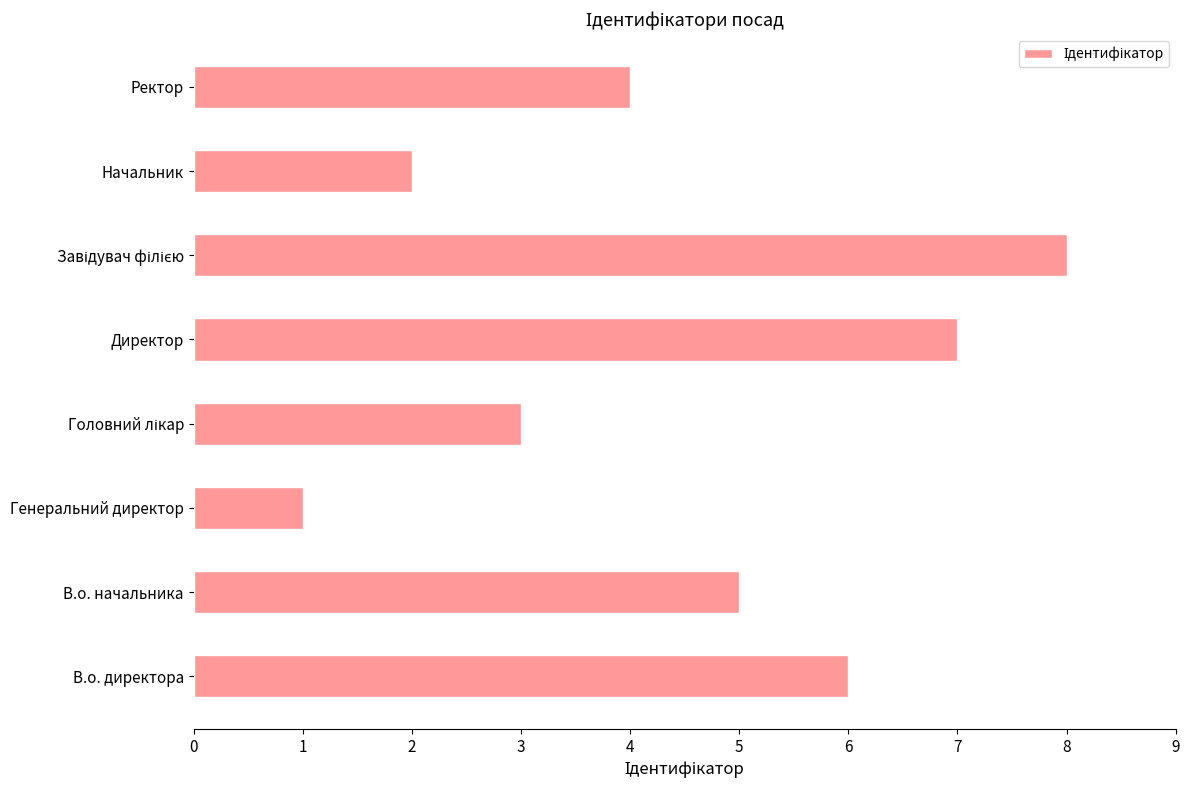

Reading bottom to top, what are all the values shown in this chart?

6	5	1	3	7	8	2	4